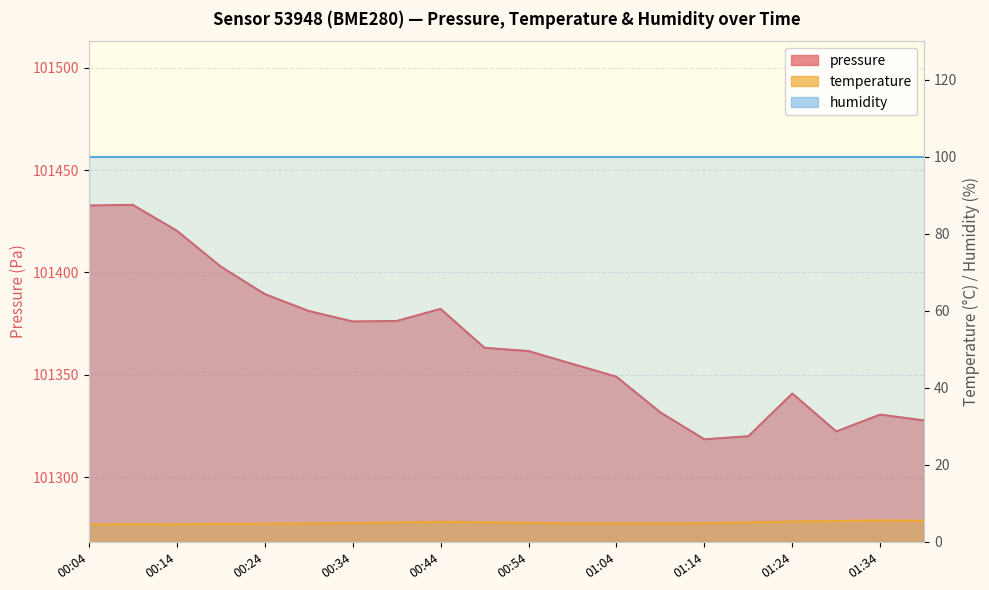

Between 00:54 and 00:04, which is larger?

00:04